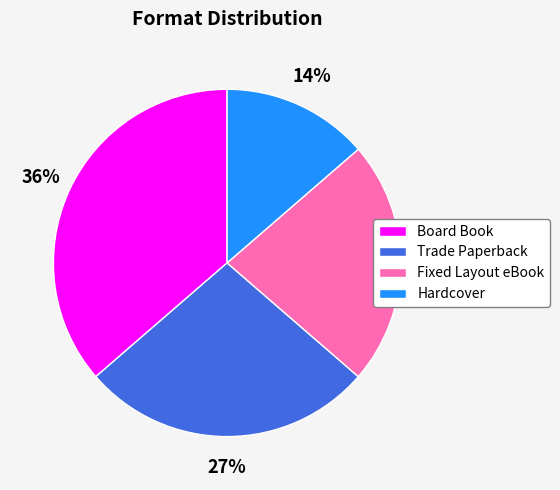

Combined, do Board Book and Fixed Layout eBook account for over 50%?

Yes